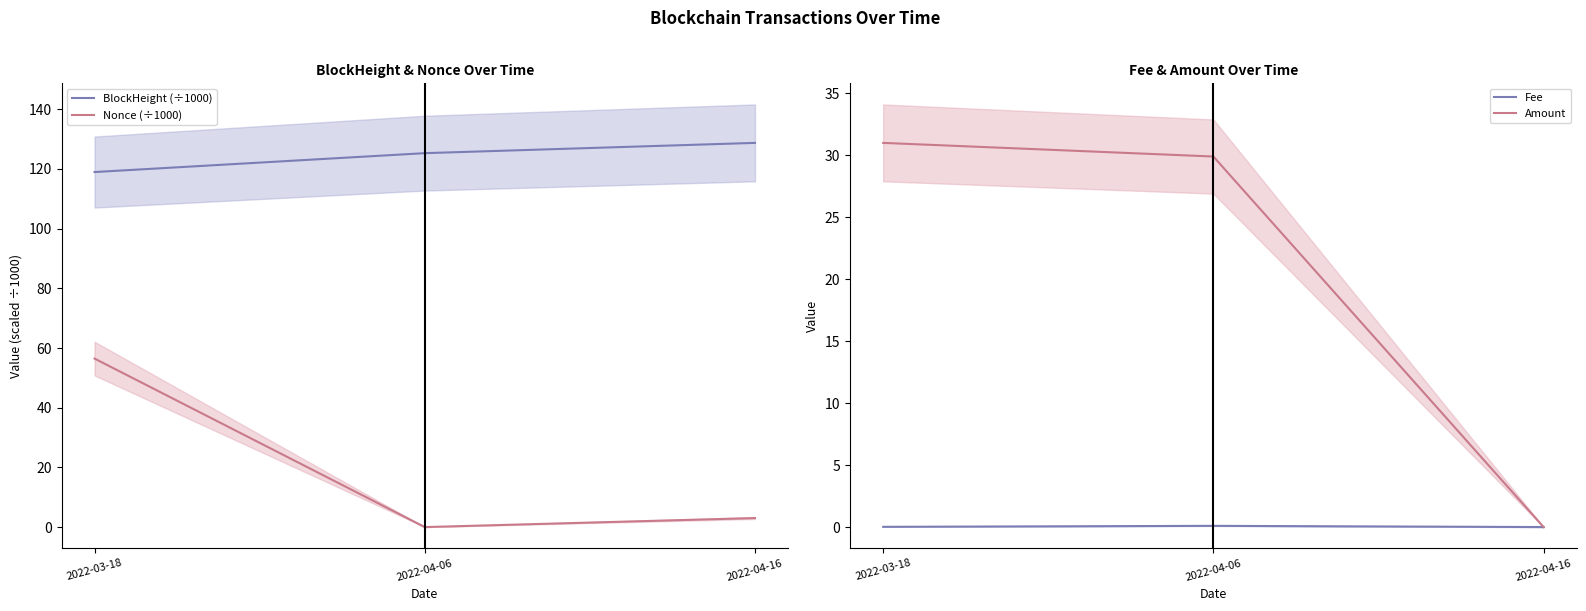

Is this an area chart (filled region under the line)?

No